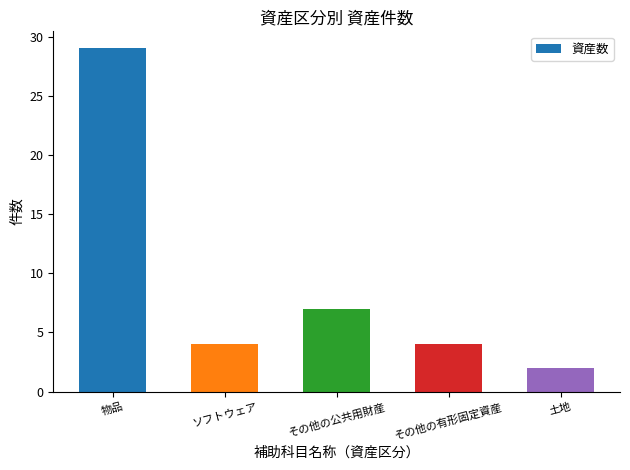

What is the average value?

9